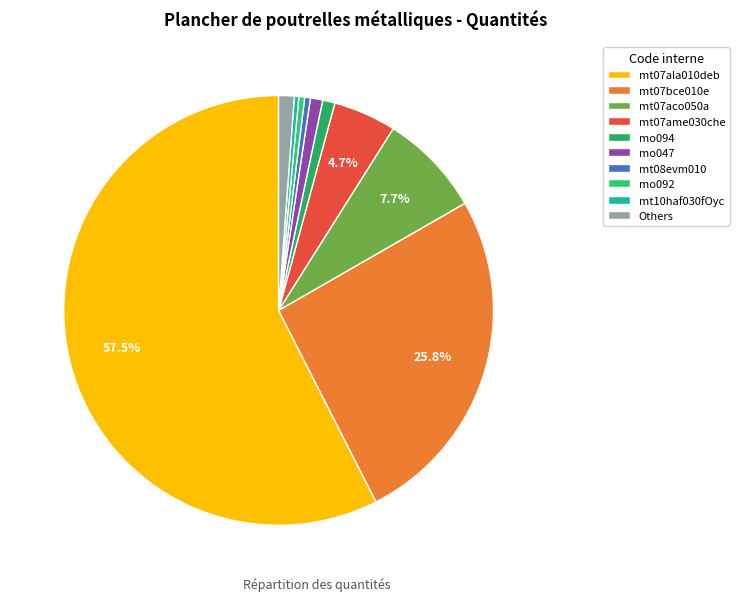

How many slices are in this pie chart?

10